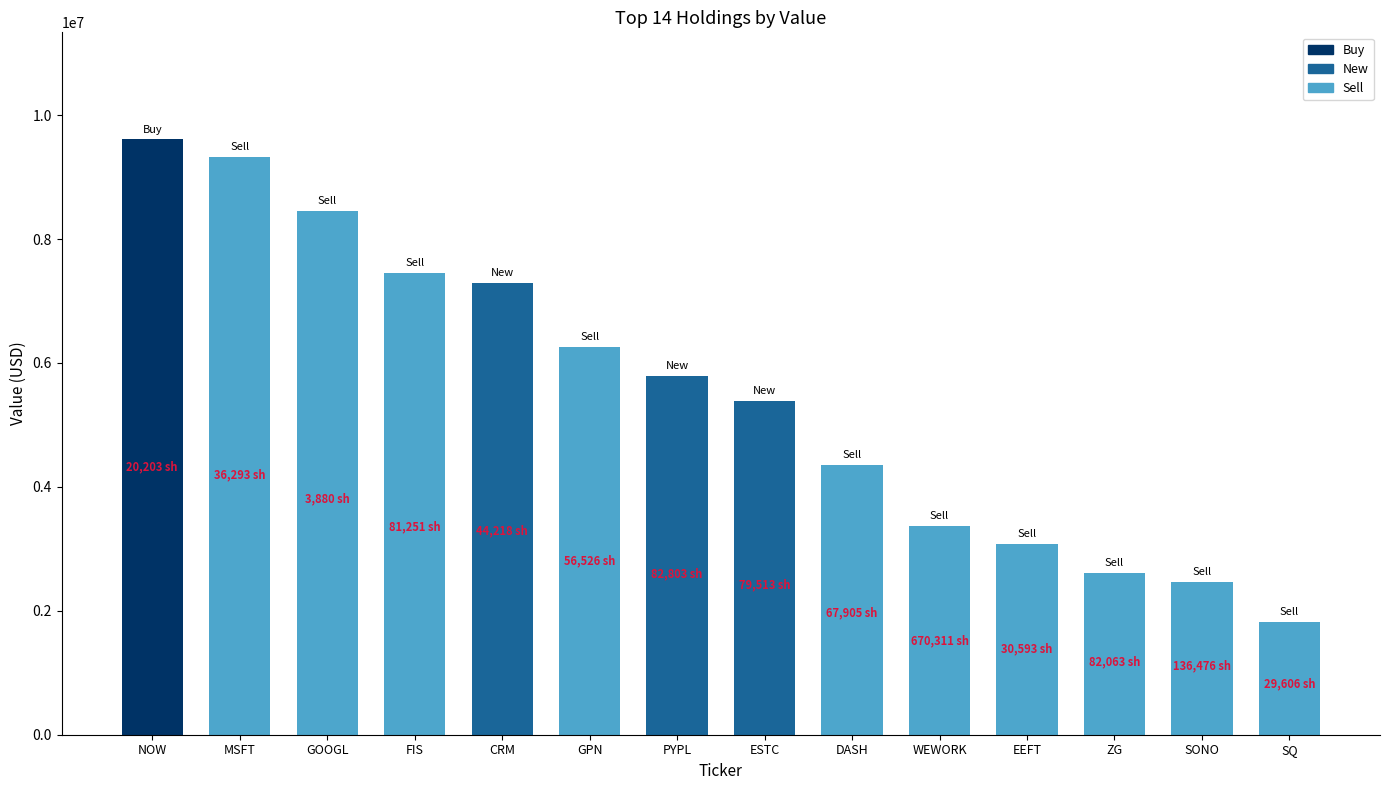

How many values are below 5783000?

7